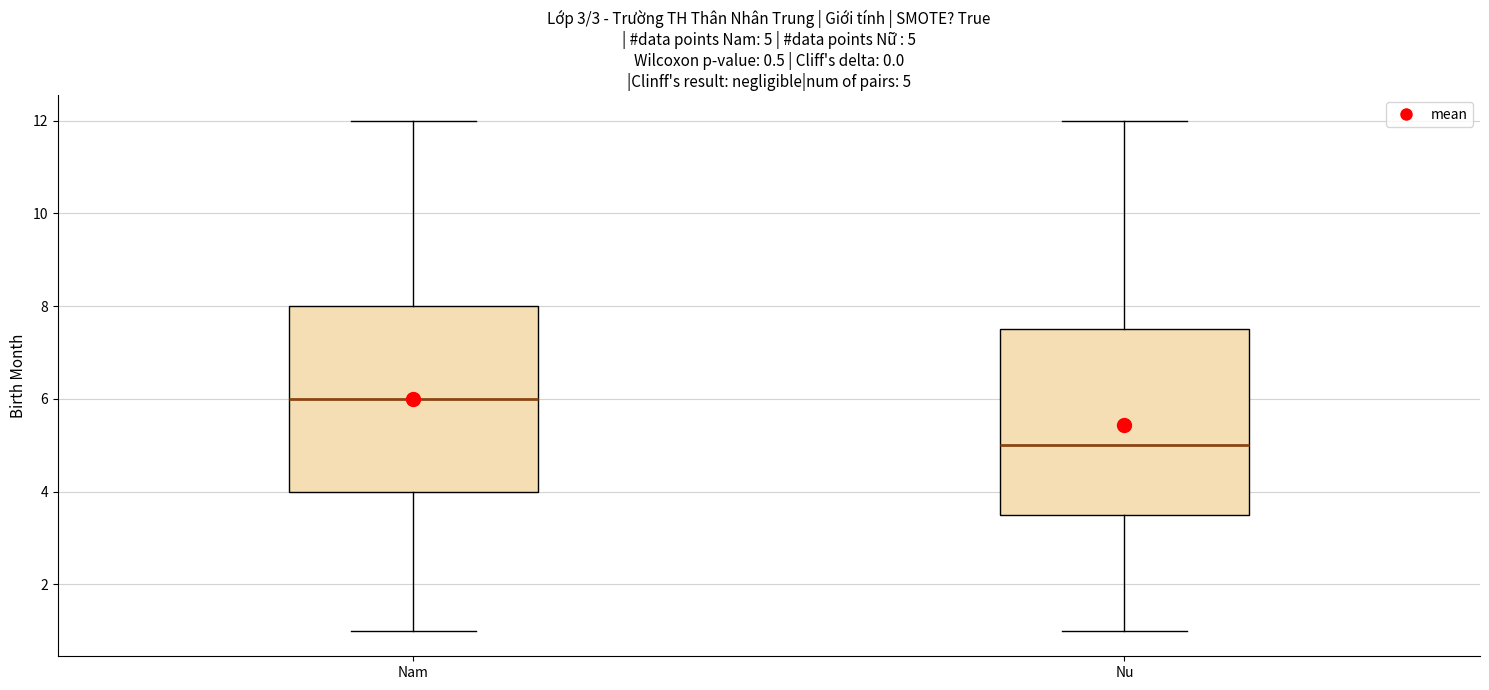

Which box has the lowest median line?

Nu